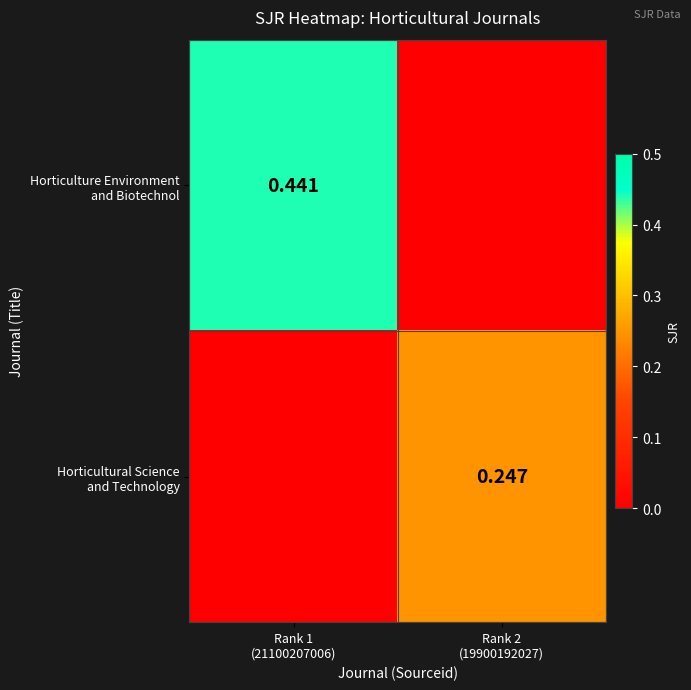

Which series has the widest spread of values?

Horticulture Environment and Biotechnol